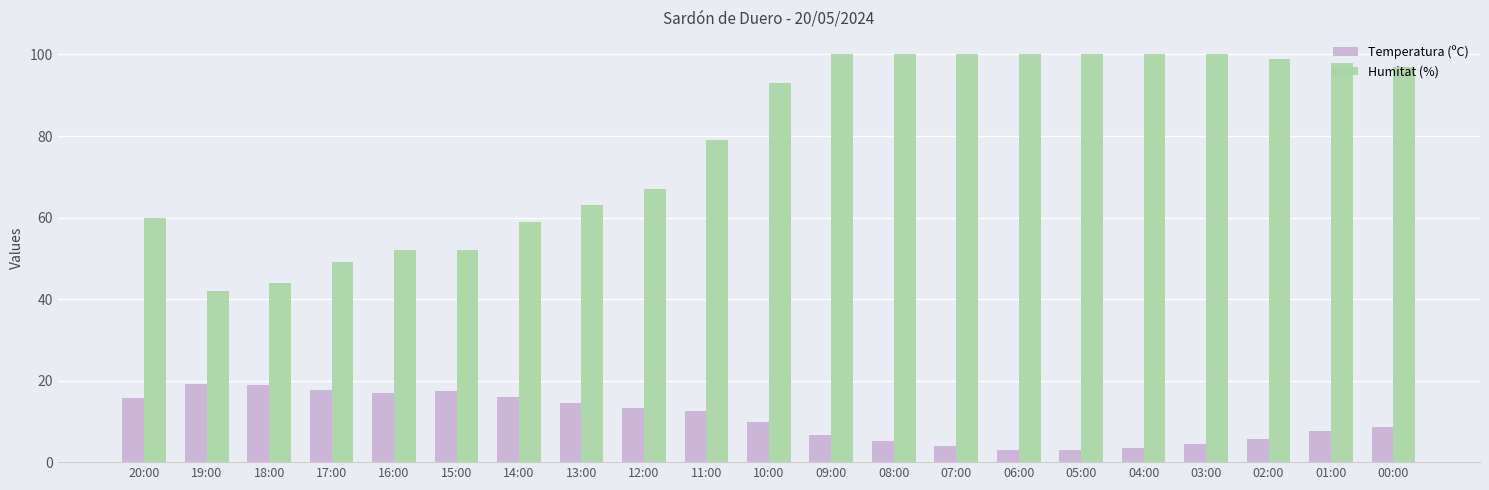

What is the label of the 4th bar from the right?

03:00